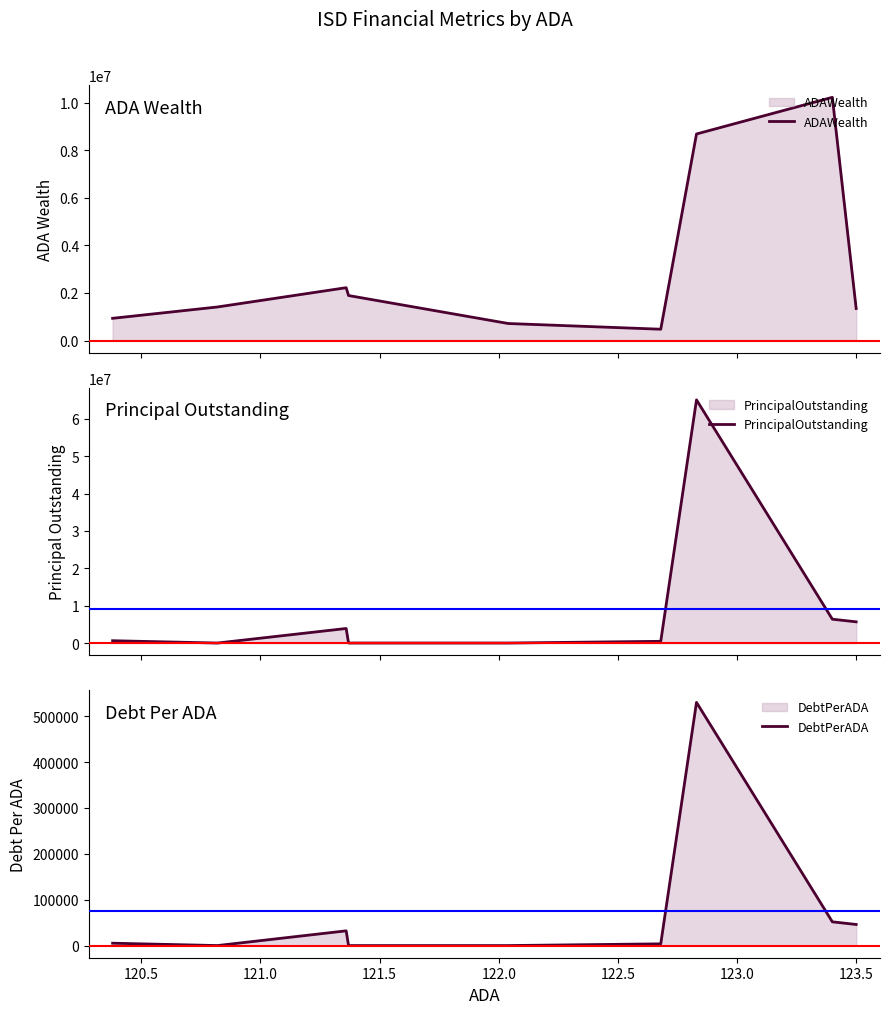

What is the sum of all DebtPerADA values?

668729.8